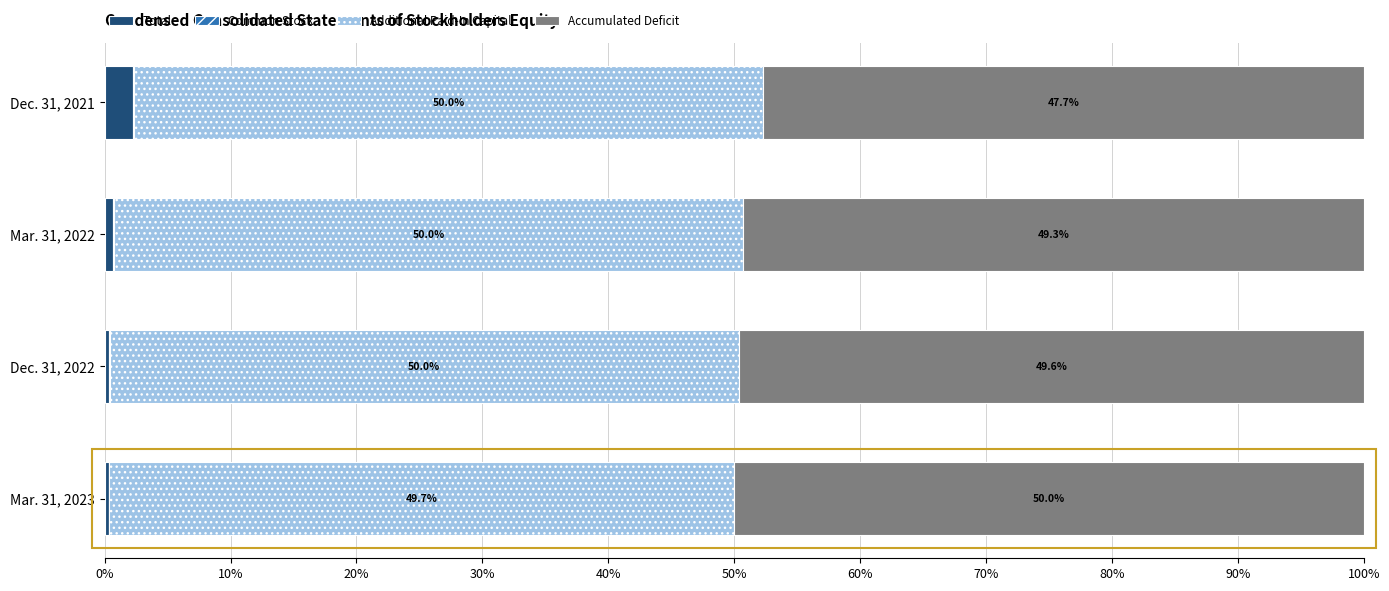

At which label does Total reach its peak?

Dec. 31, 2021